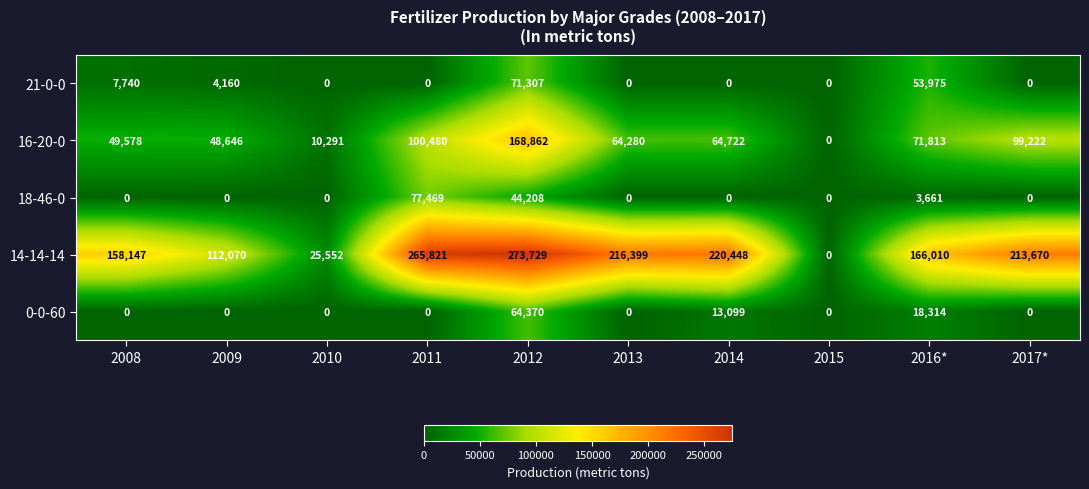

Between 2009 and 2015, which series saw the biggest shift?

14-14-14